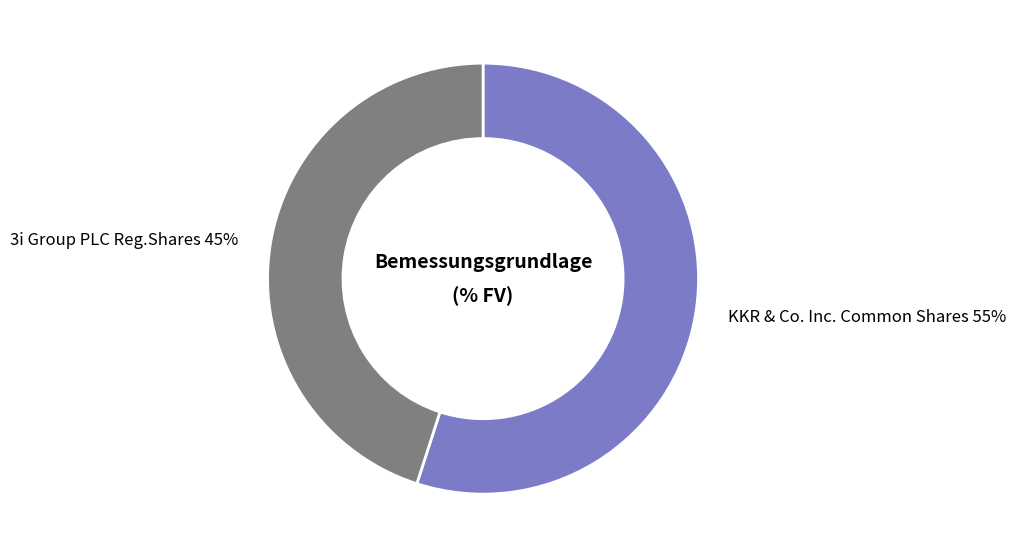

How many segments does this pie chart have?

2